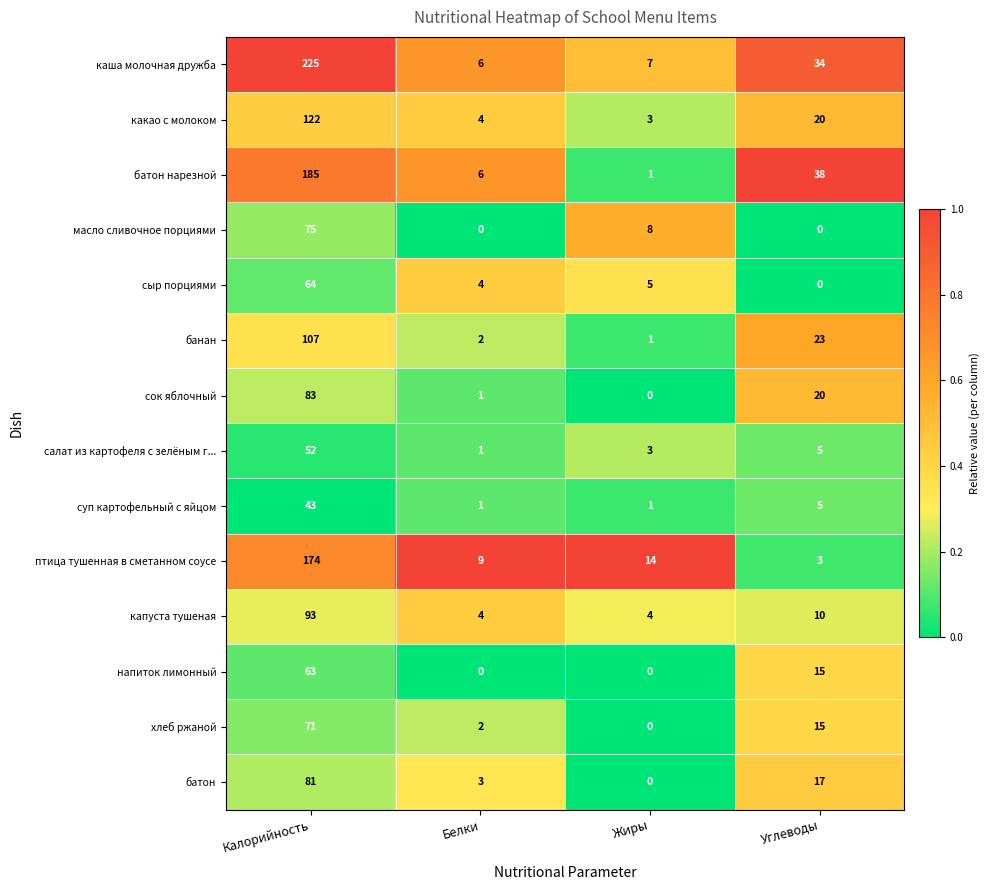

At which category is the sum across all series the highest?

Калорийность